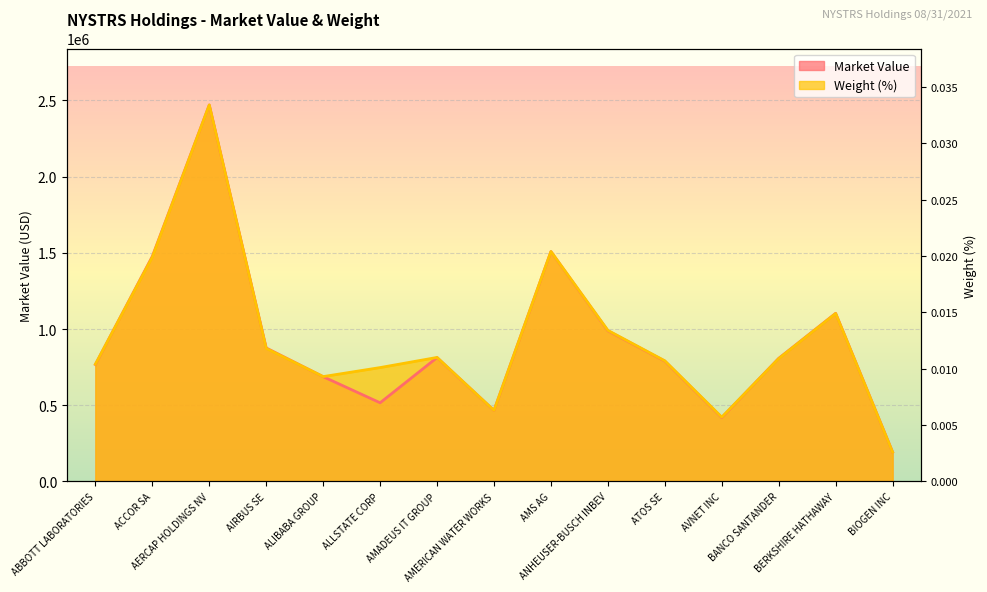

True or false: Market Value and Weight (%) cross at least once.

True